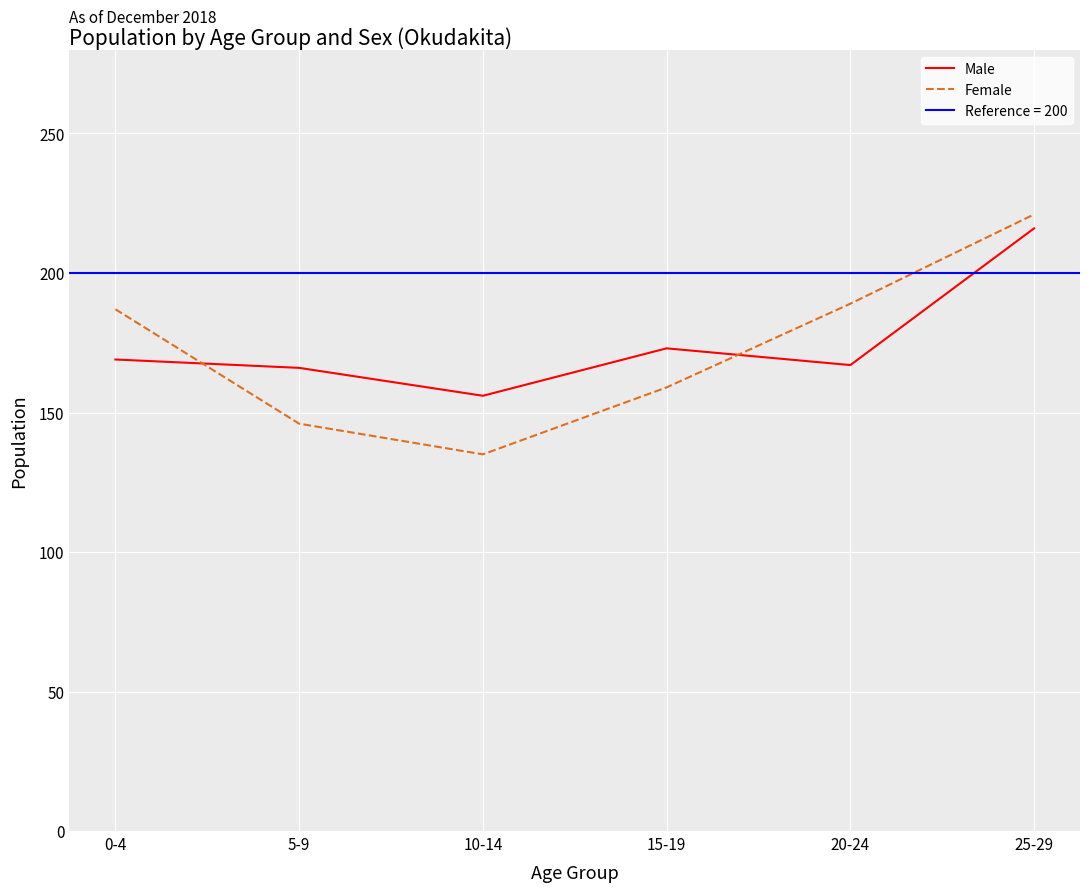

At how many categories does at least one series exceed 196?

1